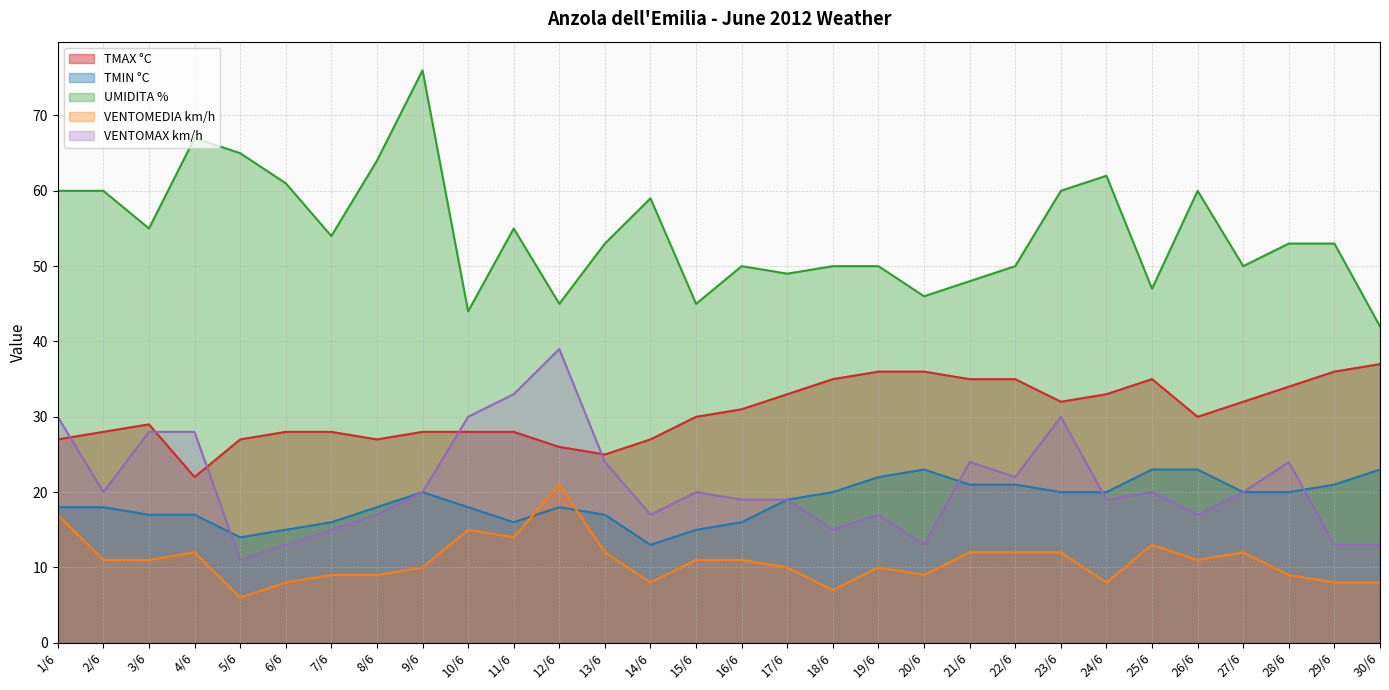

The UMIDITA % series shows 33 at 3/6. True or false?

False